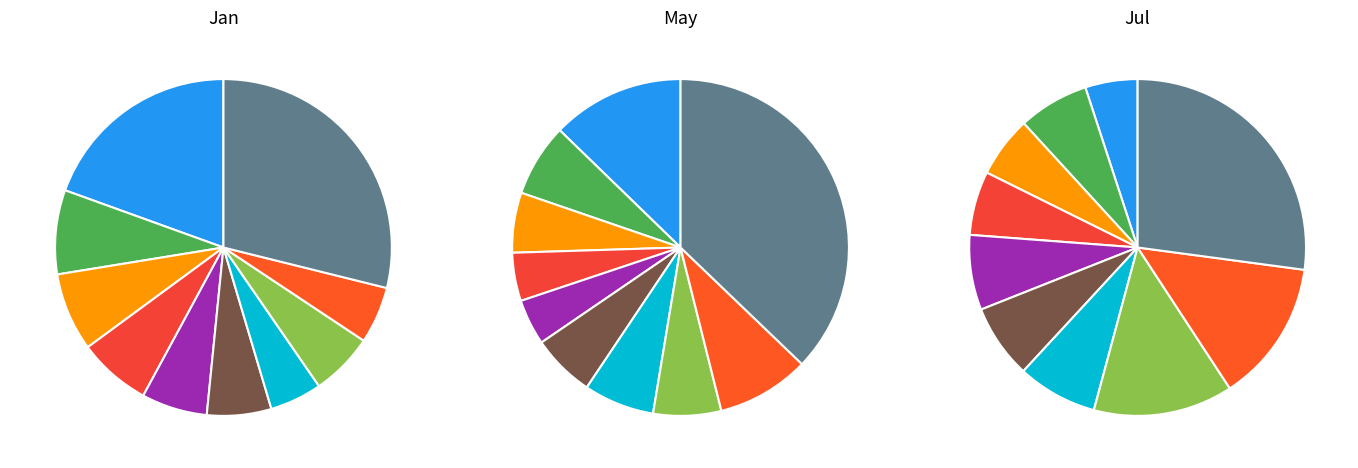

To the nearest percent, what is the difference between the 8 and 9 slice percentages?

13%